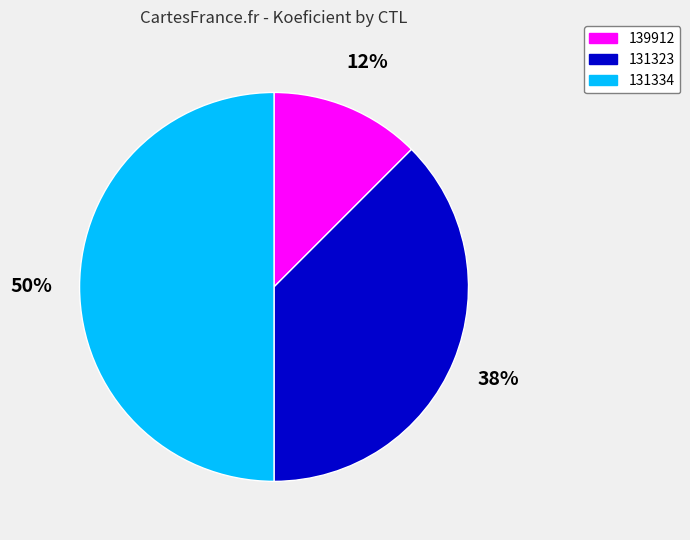

Between 131334 and 131323, which is larger?

131334